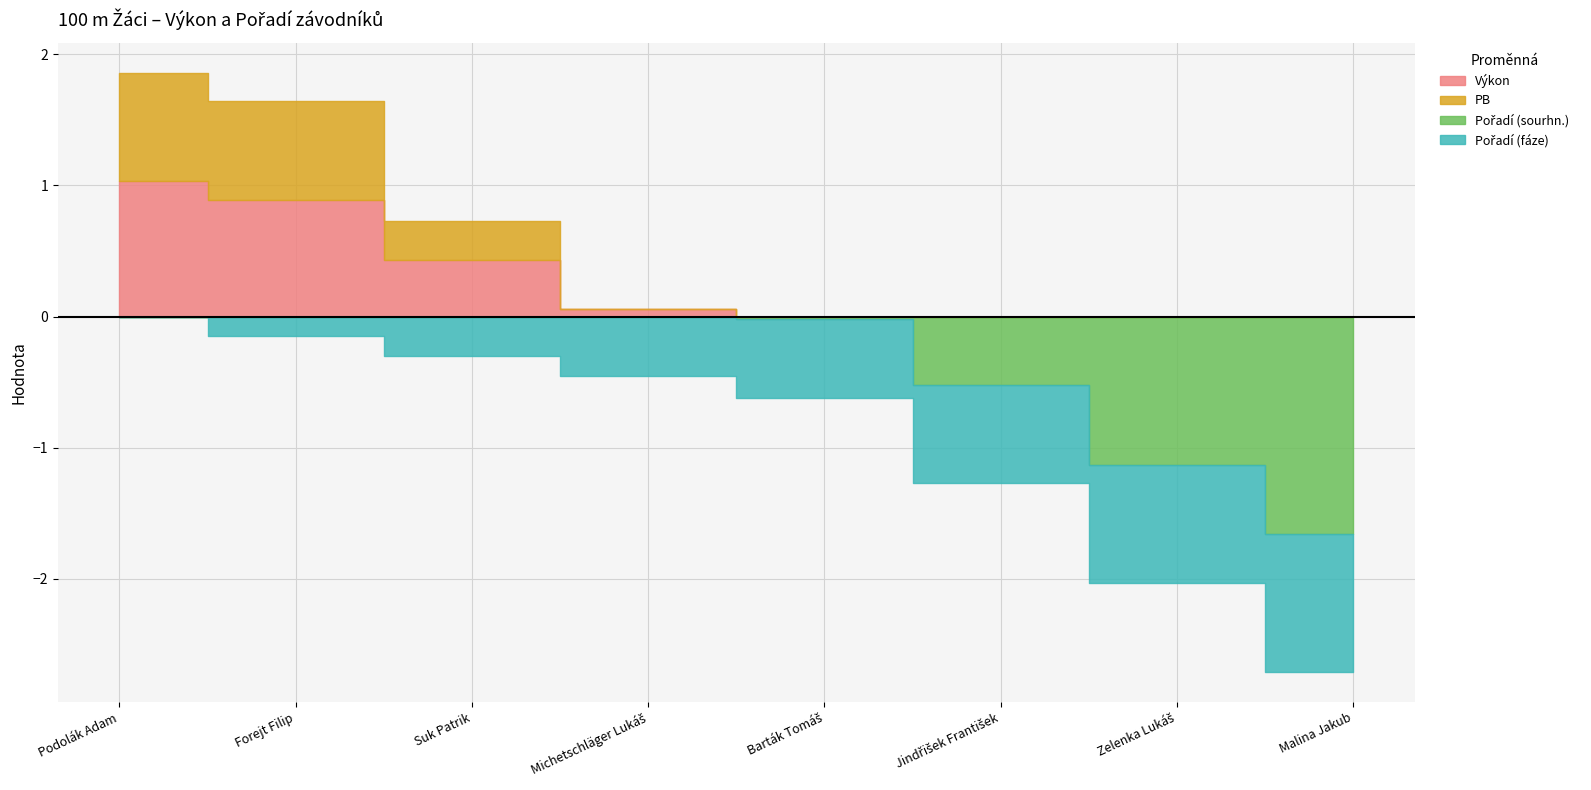

At which label is Pořadí (sourhn.) closest to 4?

Michetschläger Lukáš